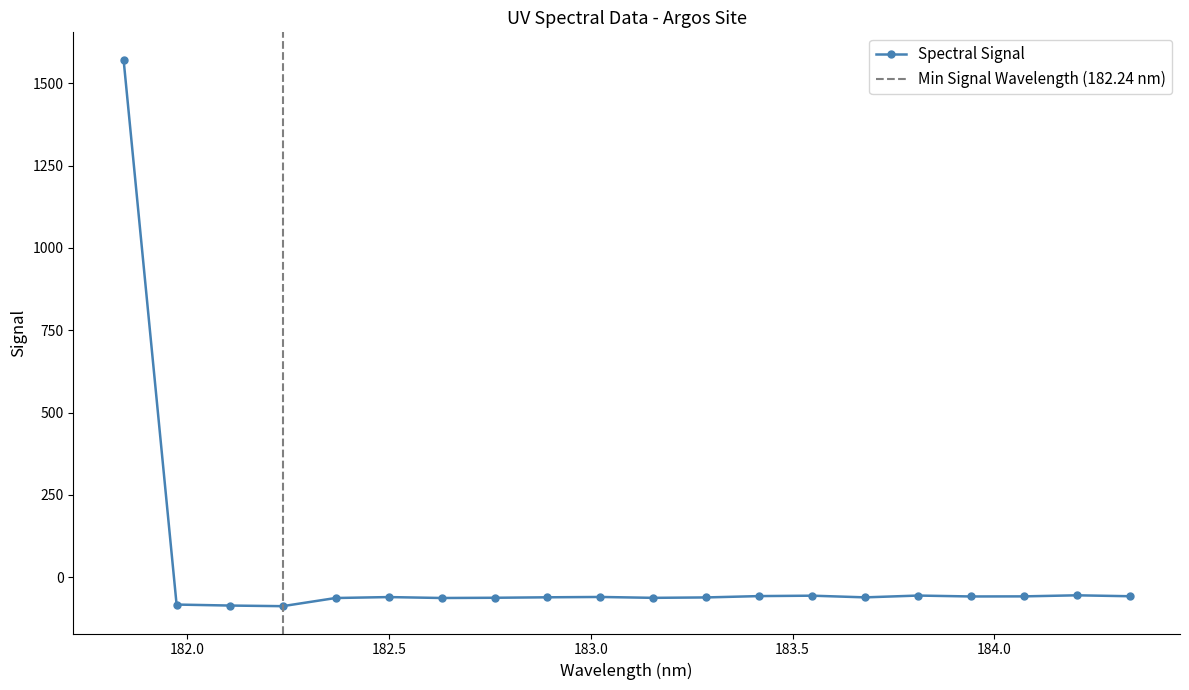

Reading left to right, transcribe all the data shown in this chart.

181.8418=1571.8	181.9732053322=-82.9	182.1045947288=-85.9	182.2359681898=-87.8	182.3673257152=-63.0	182.498667305=-60.2	182.6299929592=-63.0	182.7613026778=-62.3	182.8925964608=-60.9	183.0238743082=-59.9	183.15513622=-62.5	183.2863821962=-61.3	183.4176122368=-57.2	183.5488263418=-56.0	183.6800245112=-61.1	183.811206745=-55.6	183.9423730432=-58.4	184.0735234058=-58.1	184.2046578328=-54.8	184.3357763242=-57.6